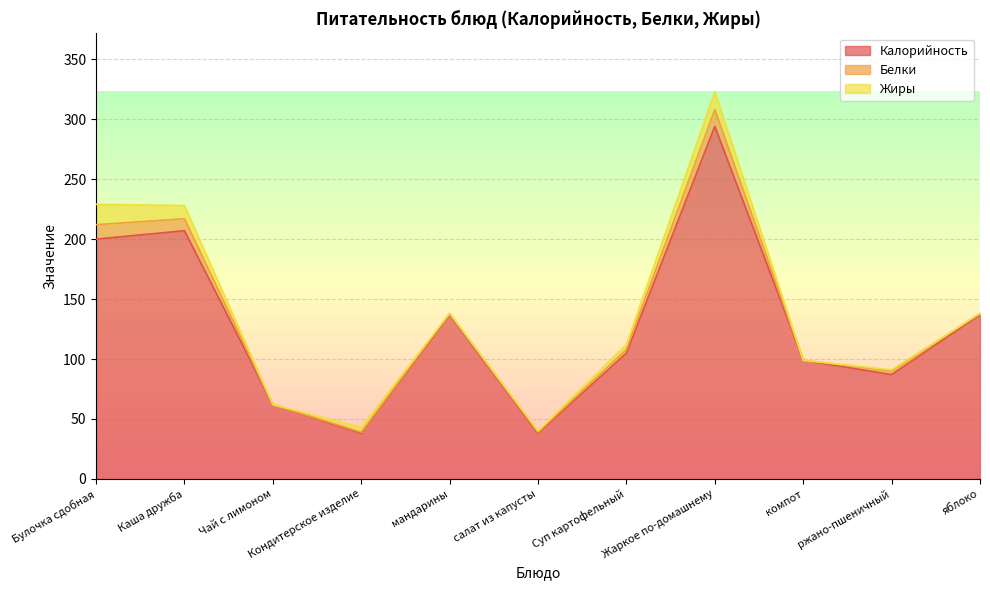

Rank the series at компот from lowest to highest value.

Белки, Жиры, Калорийность